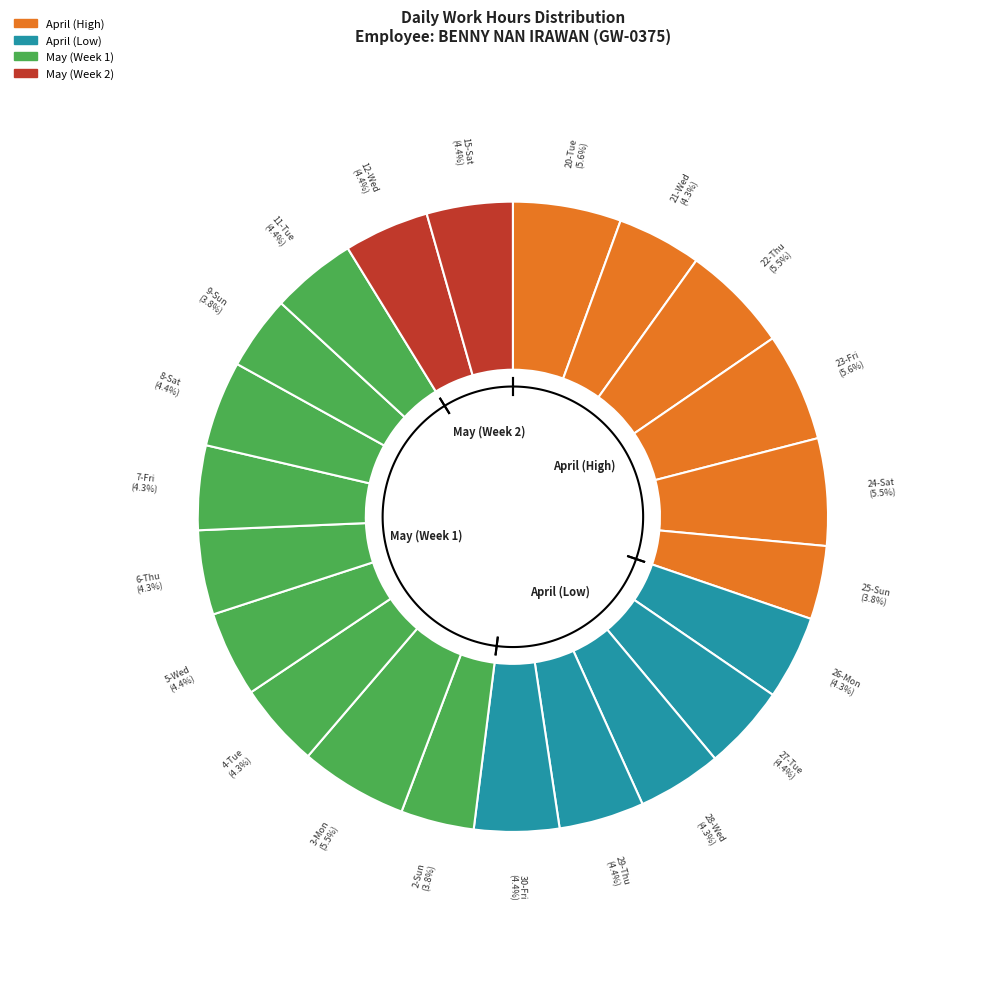

What is the smallest slice in the pie chart?

2-Sun